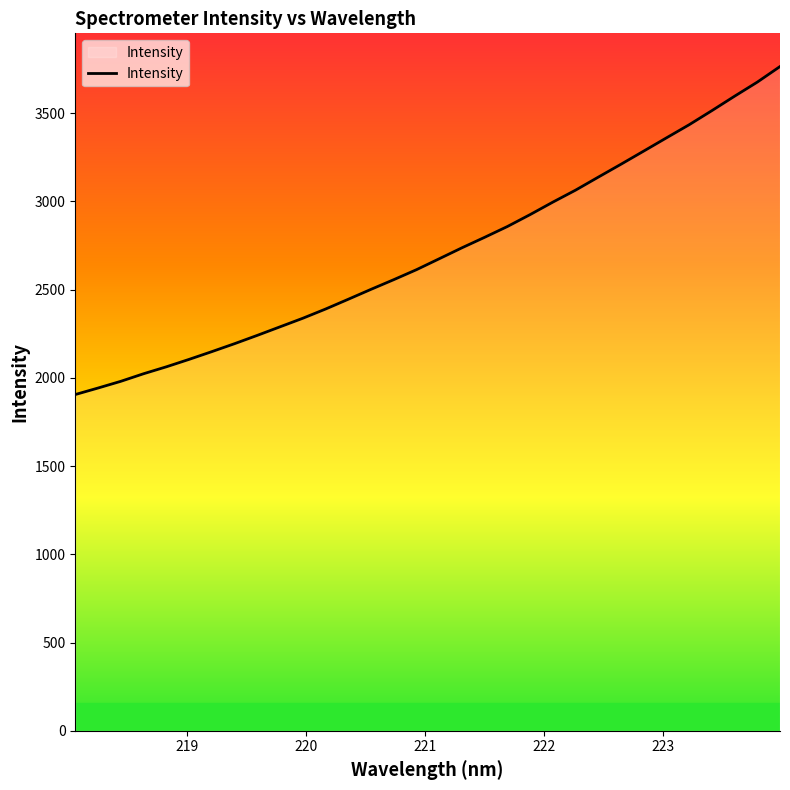

What is the difference between the maximum and second lowest values?

1822.1